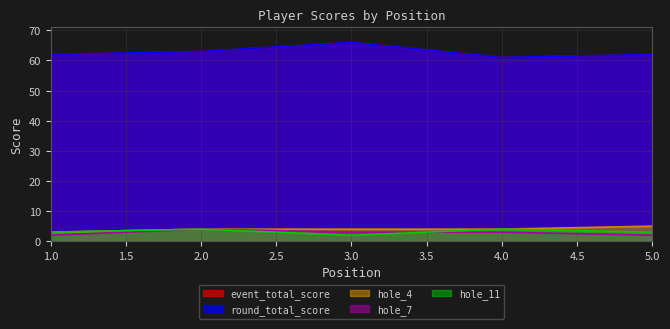

How many lines are shown in the chart?

5